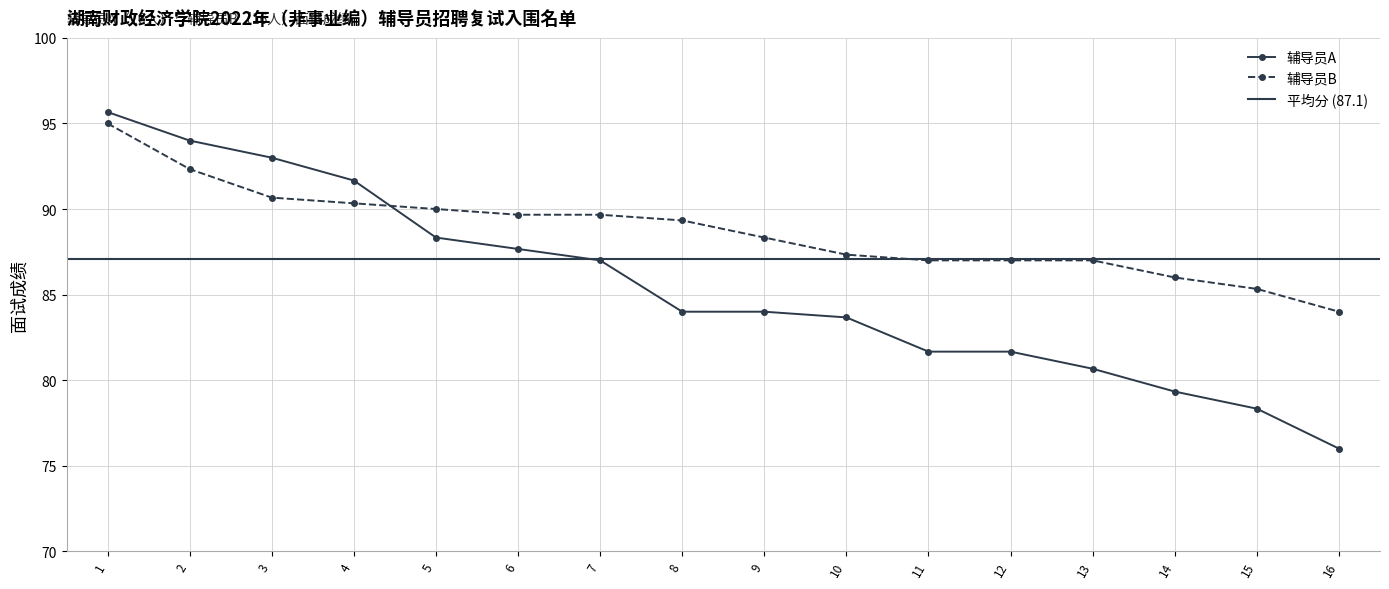

Which series has the widest spread of values?

辅导员A